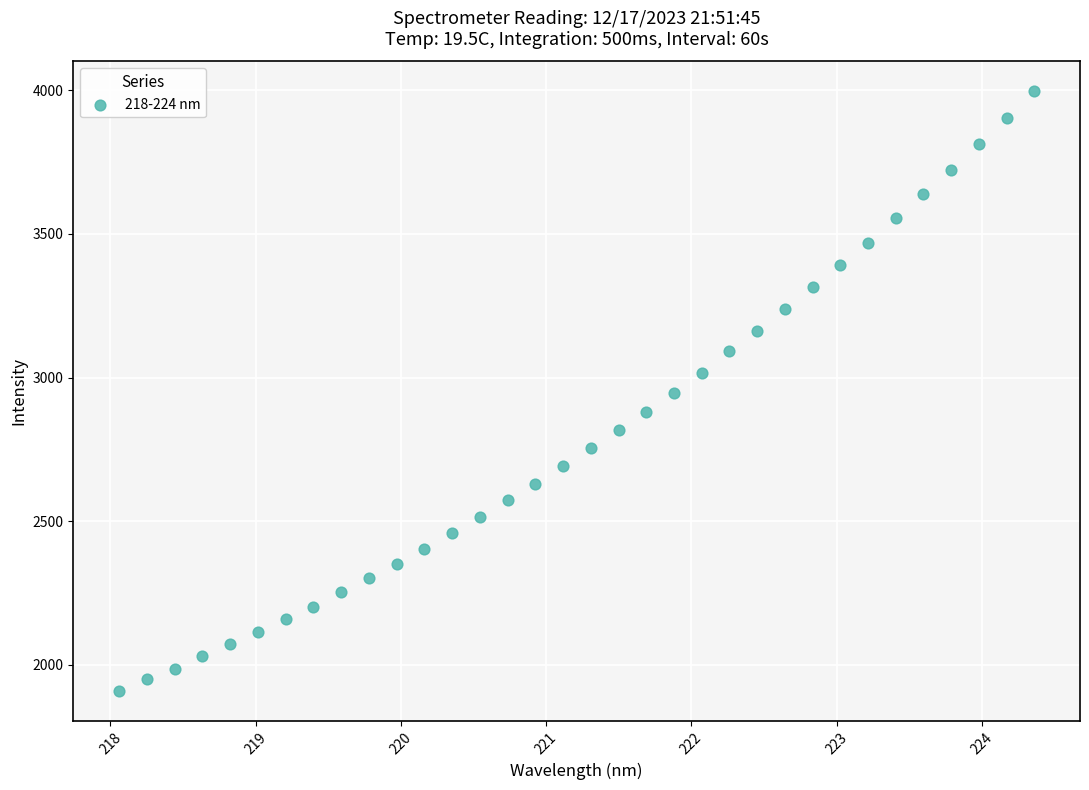

What is the range of X values (max minus min)?

6.3